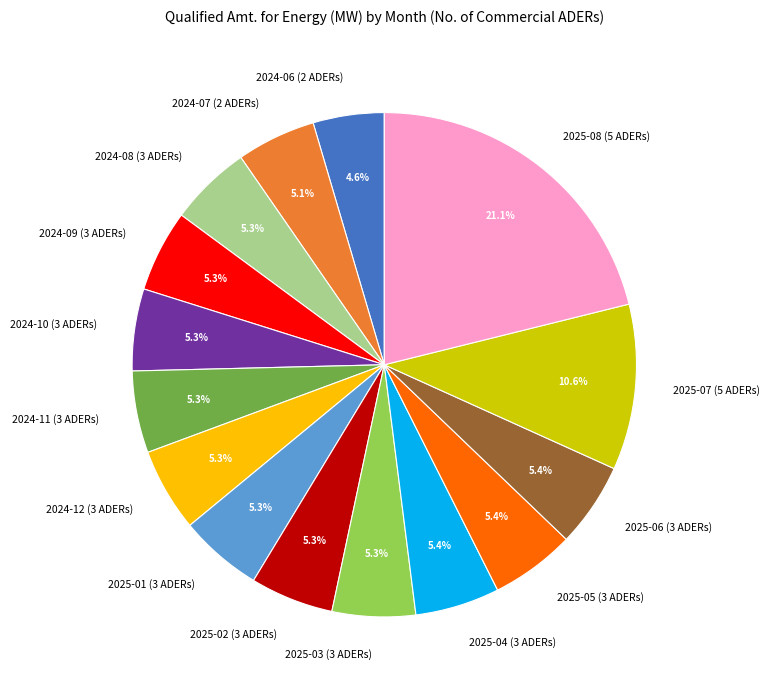

What is the ratio of the value at 2024-07 (2 ADERs) to the value at 2025-02 (3 ADERs)?

1.0